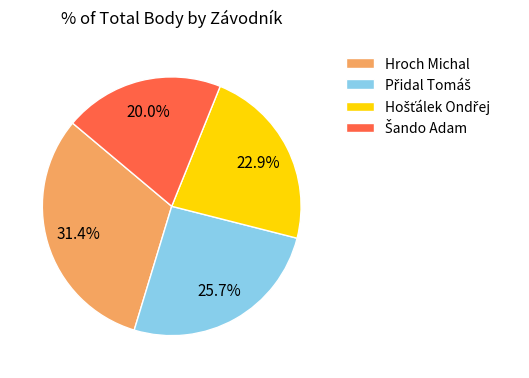

Which slice is the largest?

Hroch Michal